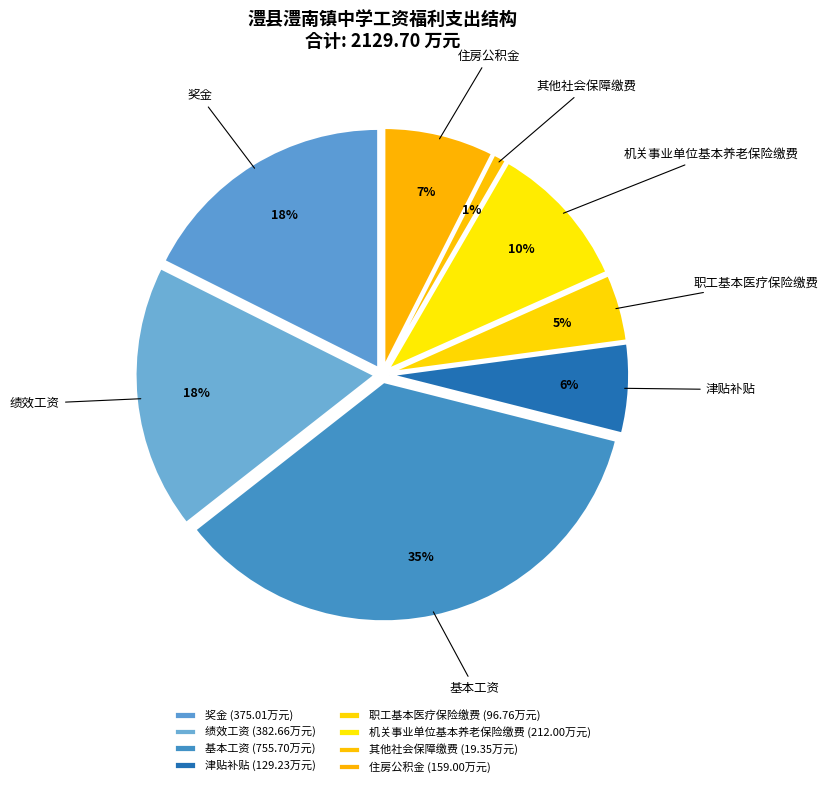

To the nearest percent, what is the combined percentage of 住房公积金 and 基本工资?

43%